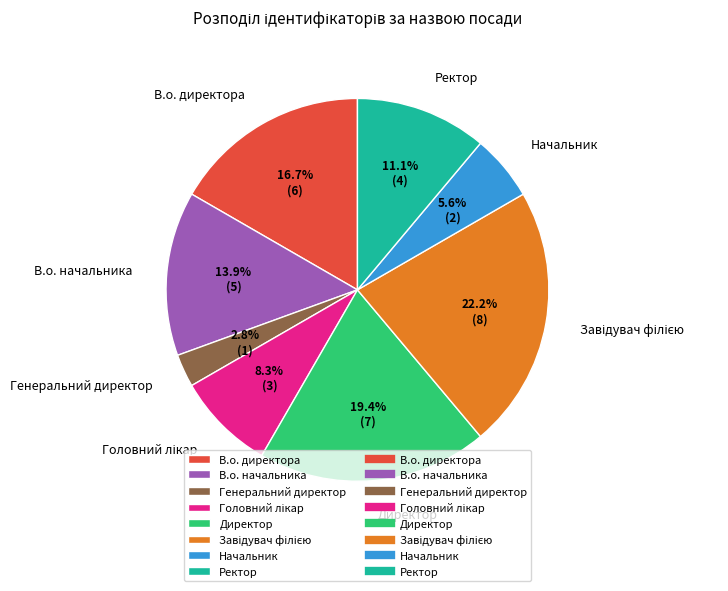

What portion of the pie excludes Директор?

80.6%